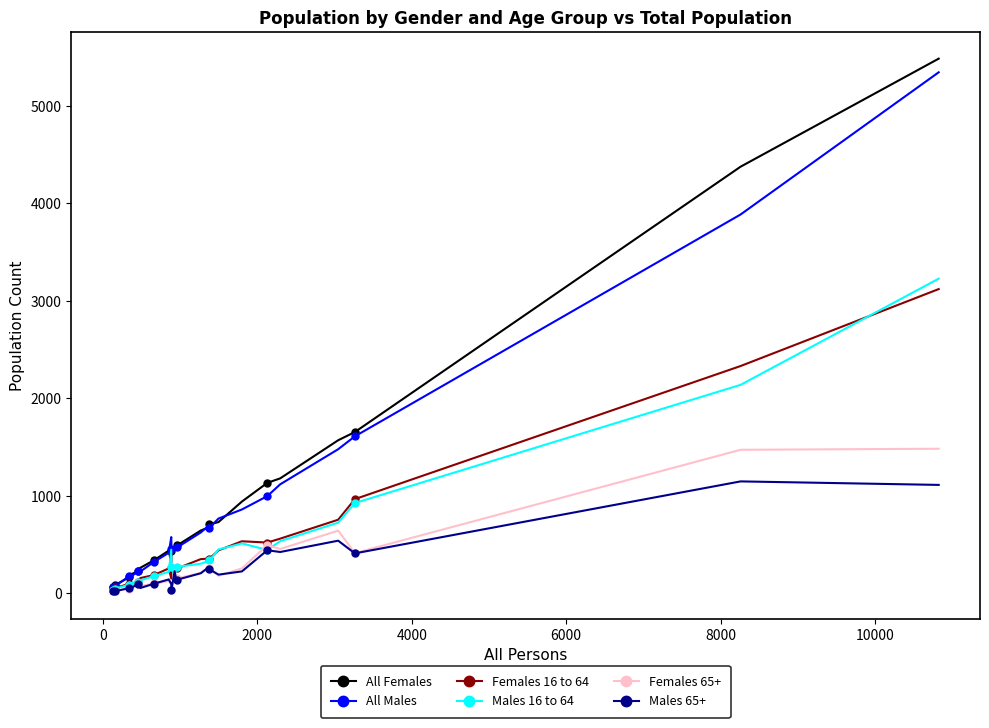

True or false: Females 65+ has more than 2 interior local peaks.

True